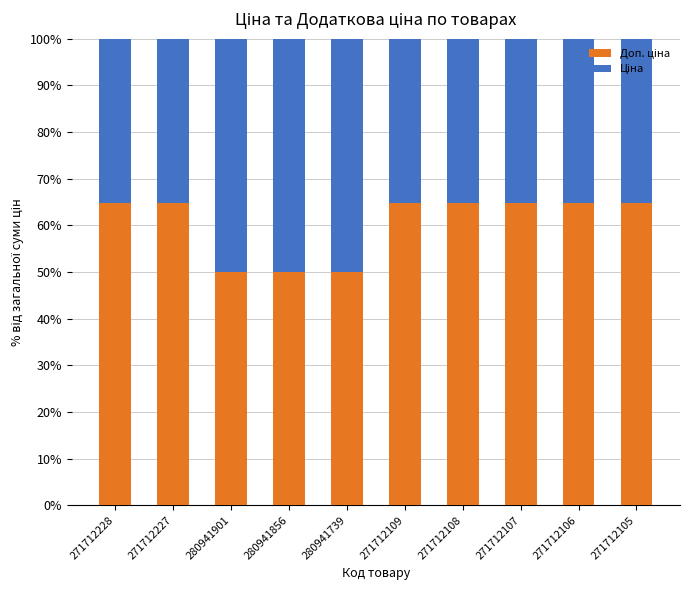

What is the total value across all series at 280941901?

100.0